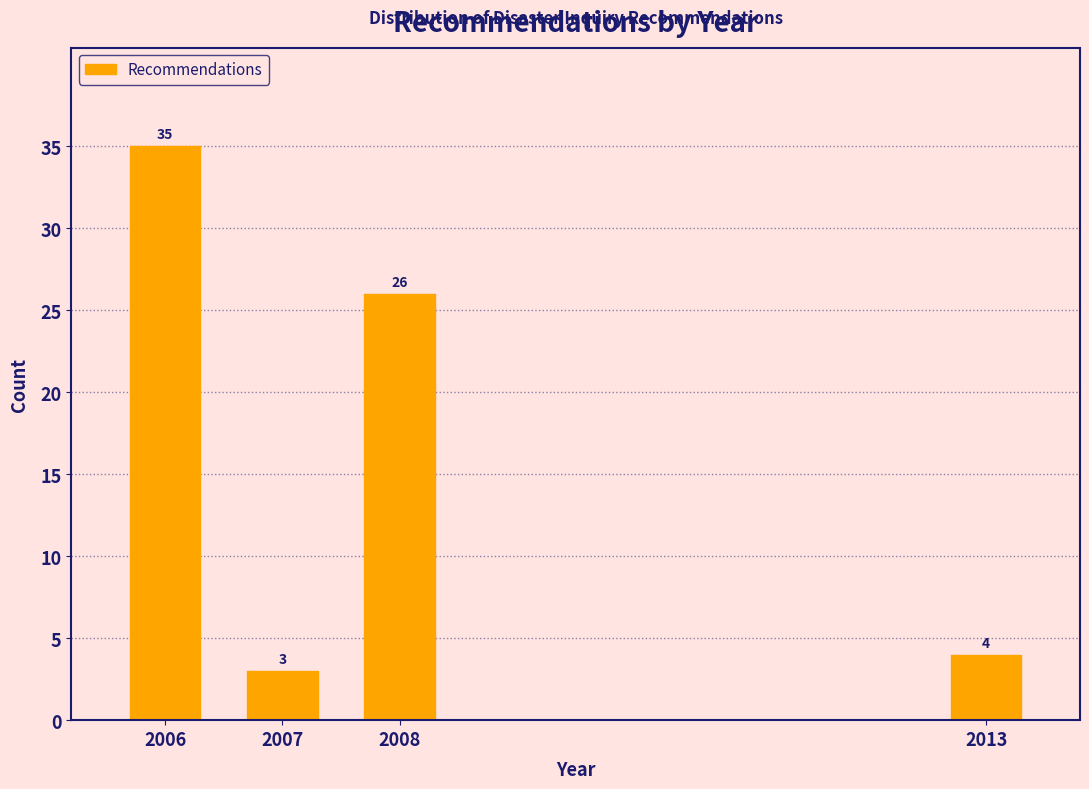

Reading left to right, transcribe all the data shown in this chart.

2006=35	2007=3	2008=26	2013=4